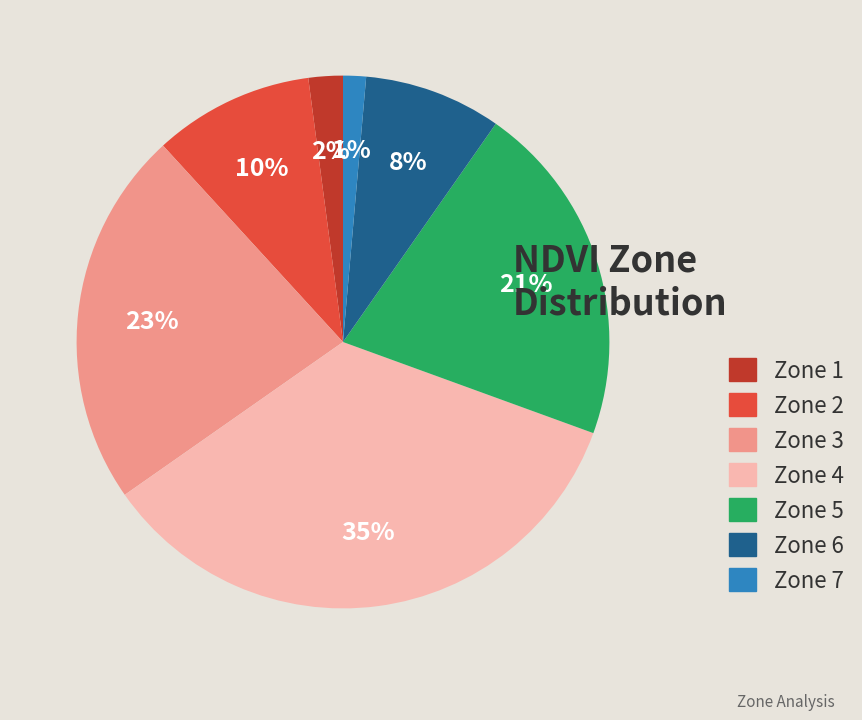

Is there a majority slice in this chart?

No